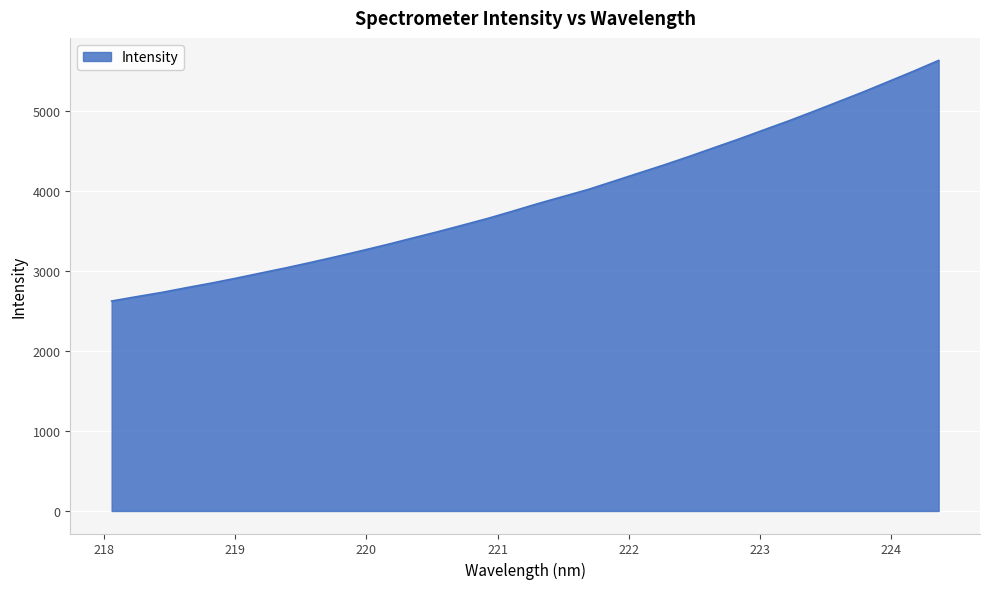

Reading left to right, what are all the values shown in this chart?

2621.7	2676.4	2729.0	2789.2	2846.9	2909.1	2974.6	3039.4	3108.2	3179.2	3253.1	3328.7	3408.2	3487.1	3569.7	3653.3	3744.7	3838.3	3926.4	4014.4	4115.6	4217.1	4317.8	4423.3	4533.5	4642.7	4756.8	4870.3	4989.3	5111.8	5234.2	5363.1	5492.2	5626.3